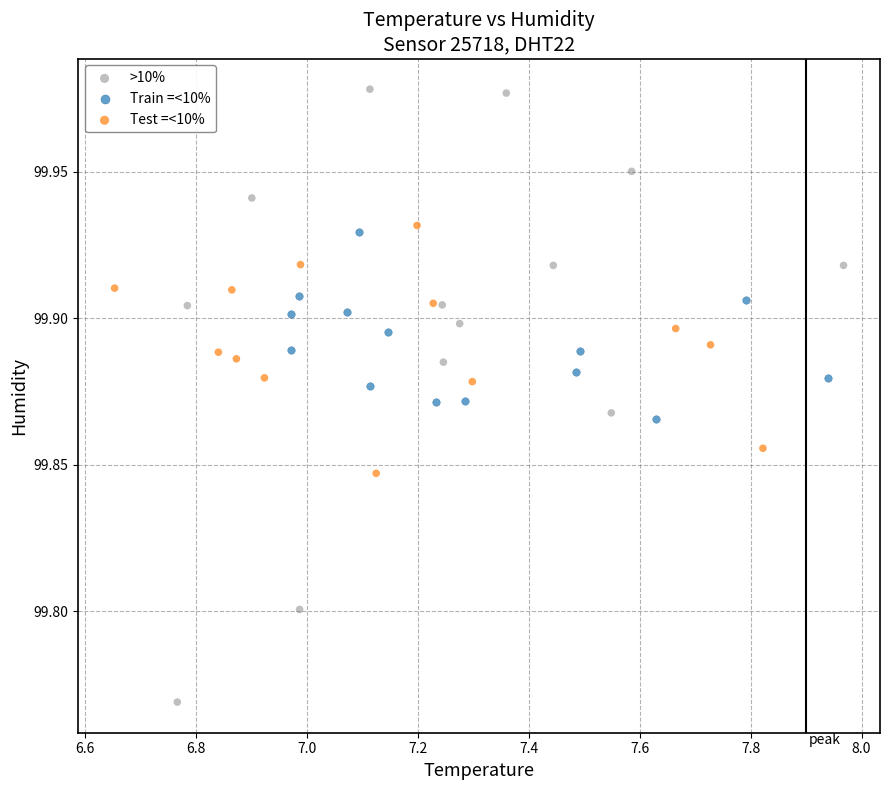

Which series has the largest Y range (max minus min)?

>10%